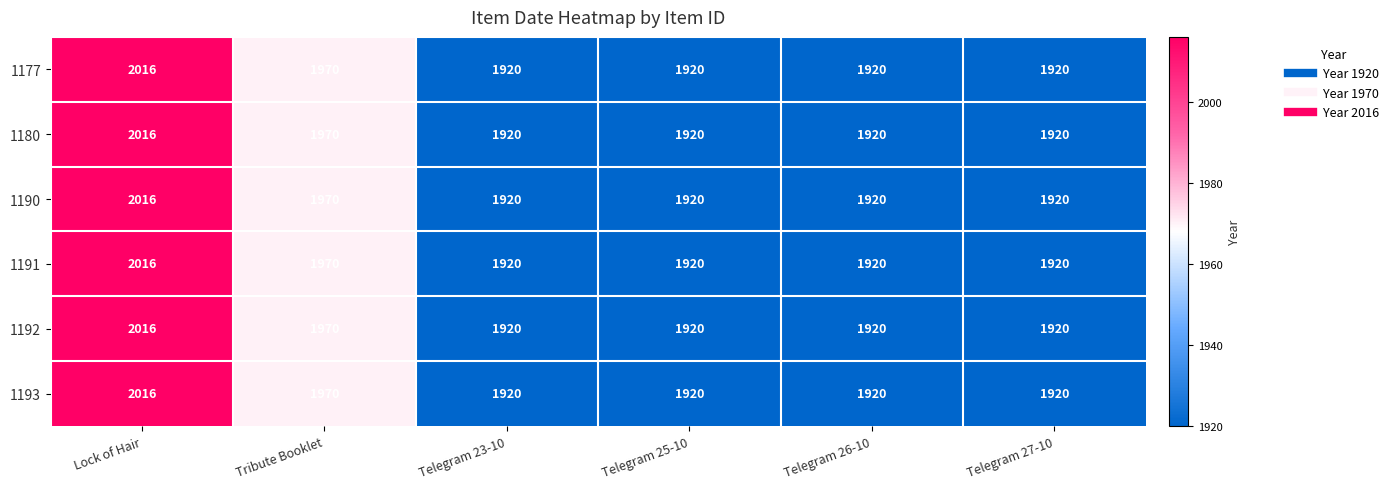

What is the total value across all series at Telegram 25-10?

11520